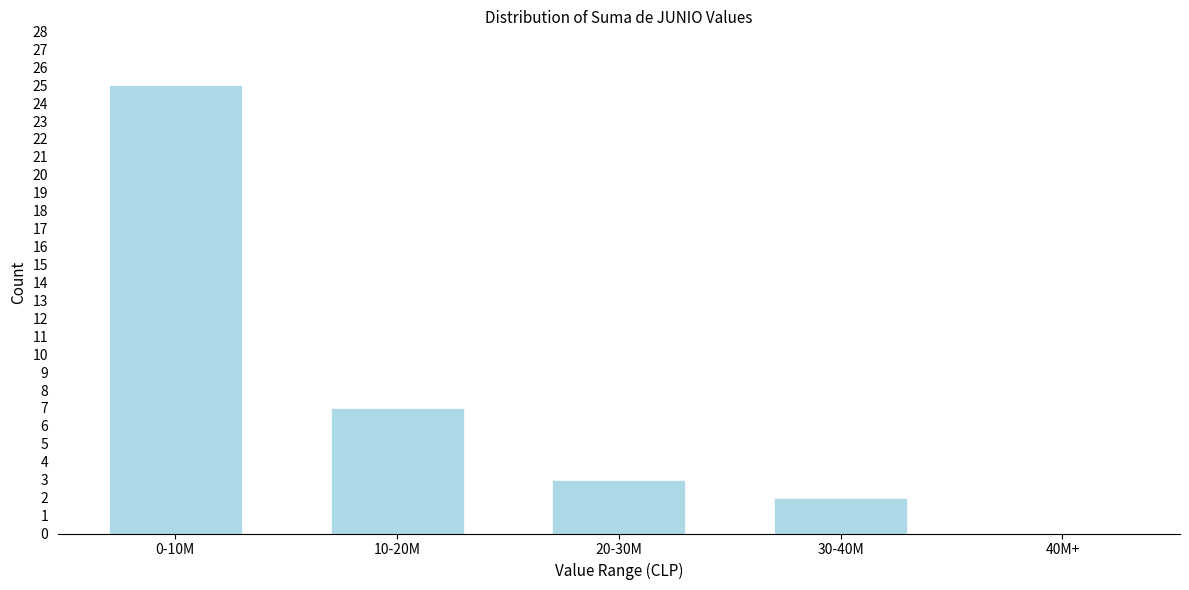

Reading right to left, what are all the values shown in this chart?

40M+=0	30-40M=2	20-30M=3	10-20M=7	0-10M=25